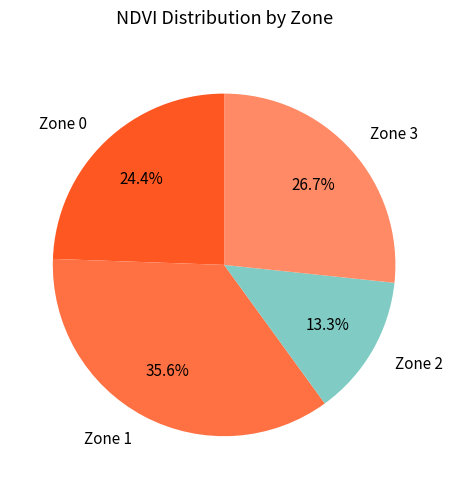

Combined, do Zone 1 and Zone 2 account for over 50%?

No